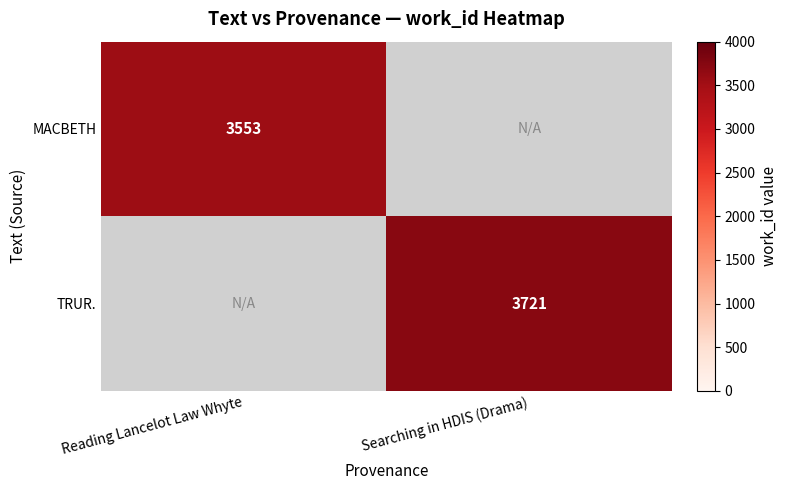

The MACBETH series shows 5505.6 at Reading Lancelot Law Whyte. True or false?

False